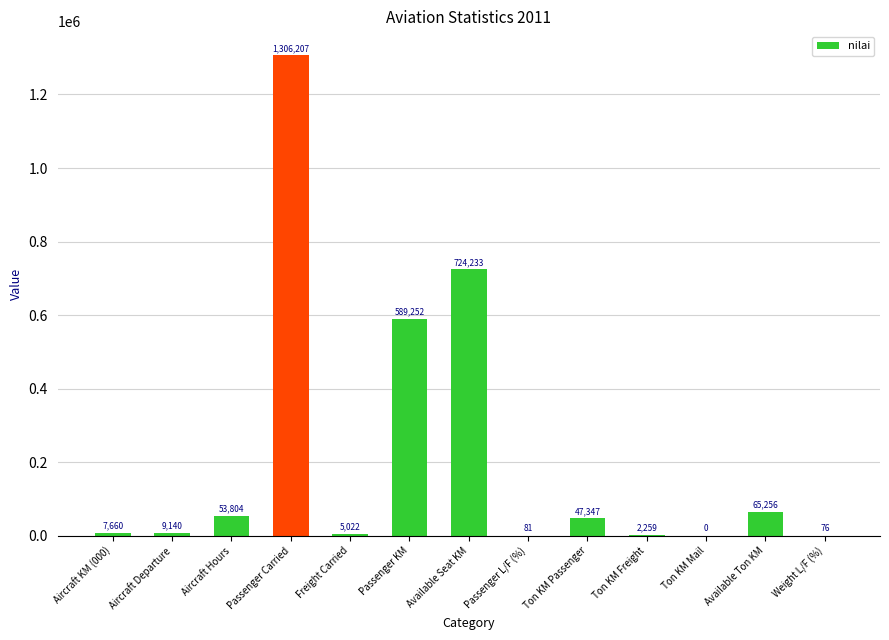

Where is the data nearest to the value 653103?

Passenger KM